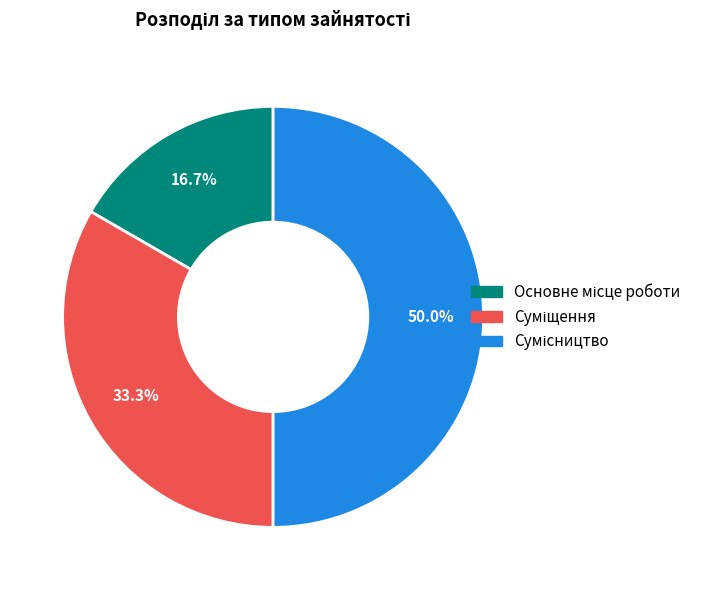

How many slices are in this pie chart?

3